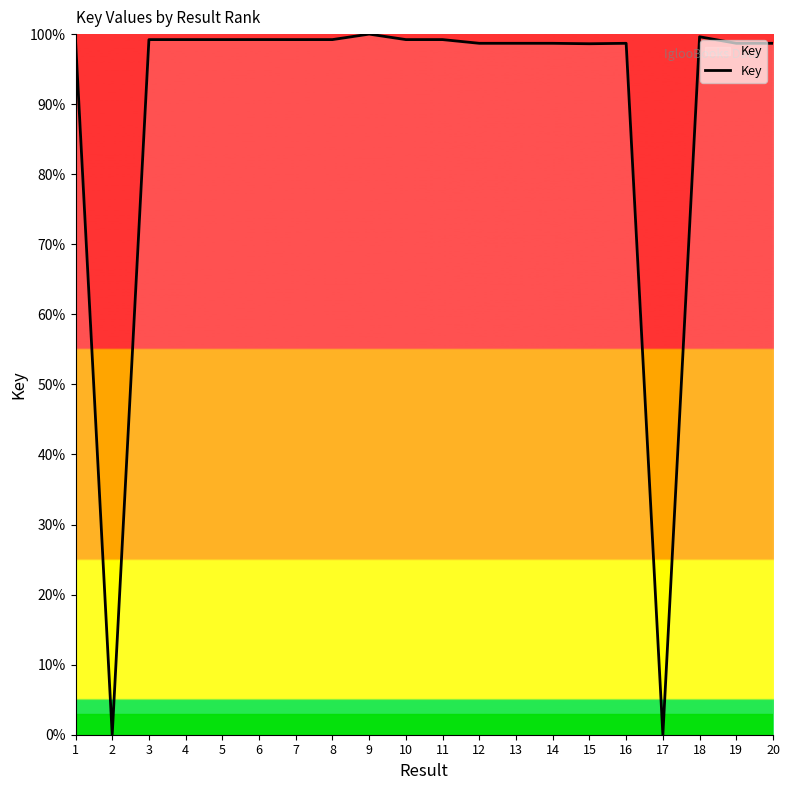

Approximately how many times larger is the value at 11 compared to 13?

1.0